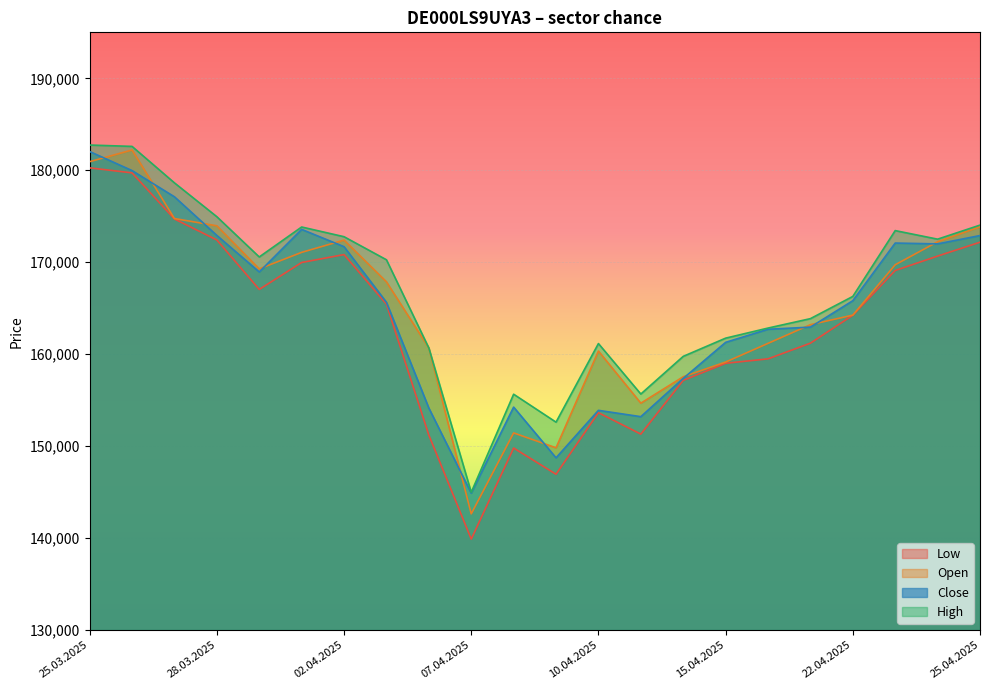

Rank the series at 17.04.2025 from lowest to highest value.

Low, Close, Open, High